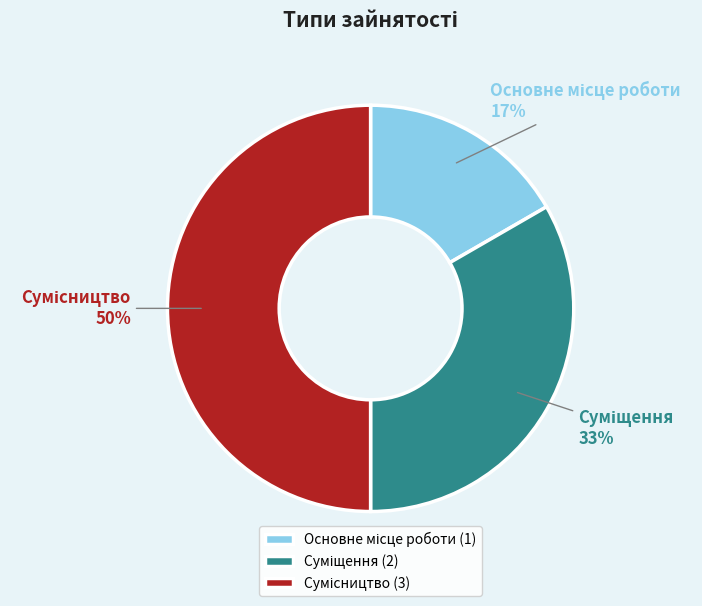

To the nearest percent, what is the average slice percentage?

33%